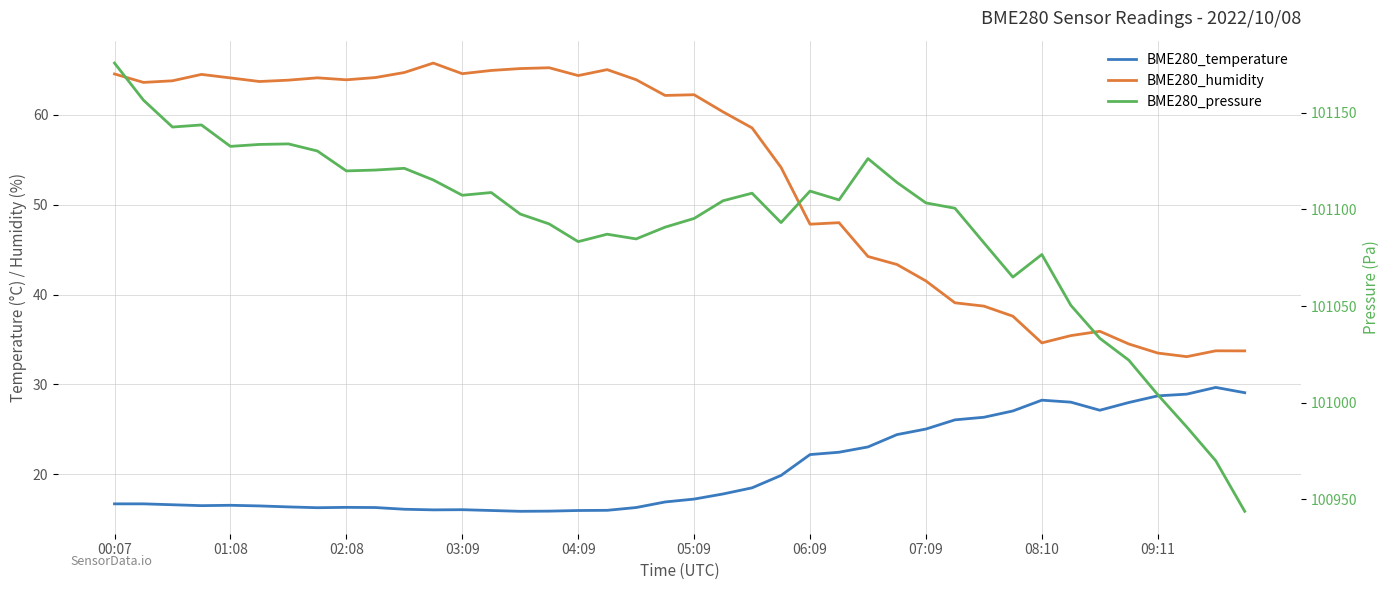

How many interior local valleys does the BME280_humidity series have?

9